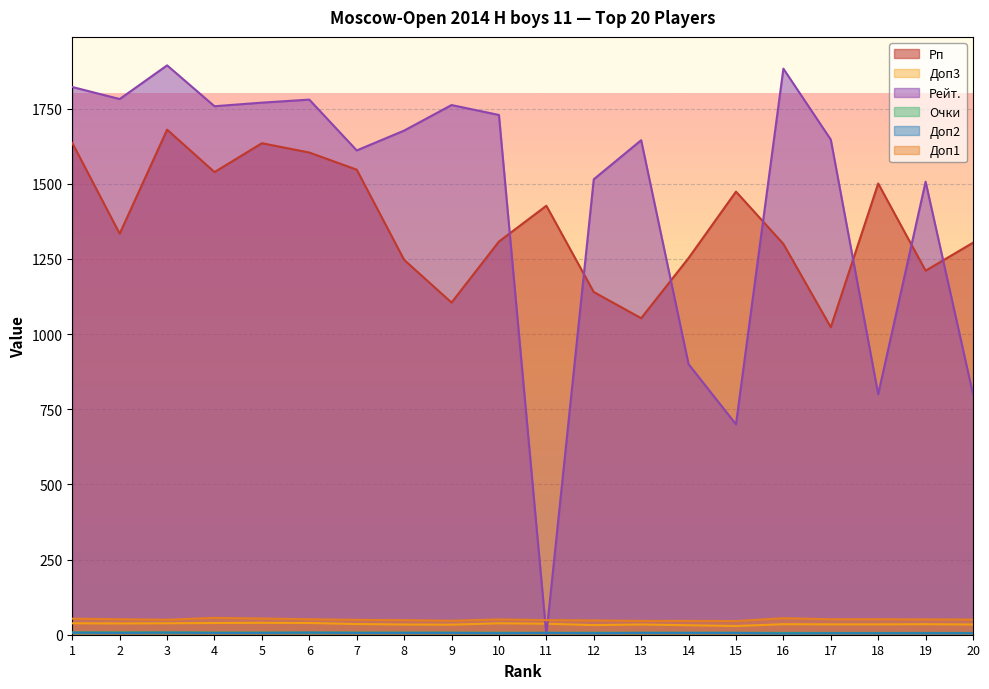

Where is Доп2 nearest to the value 5?

10